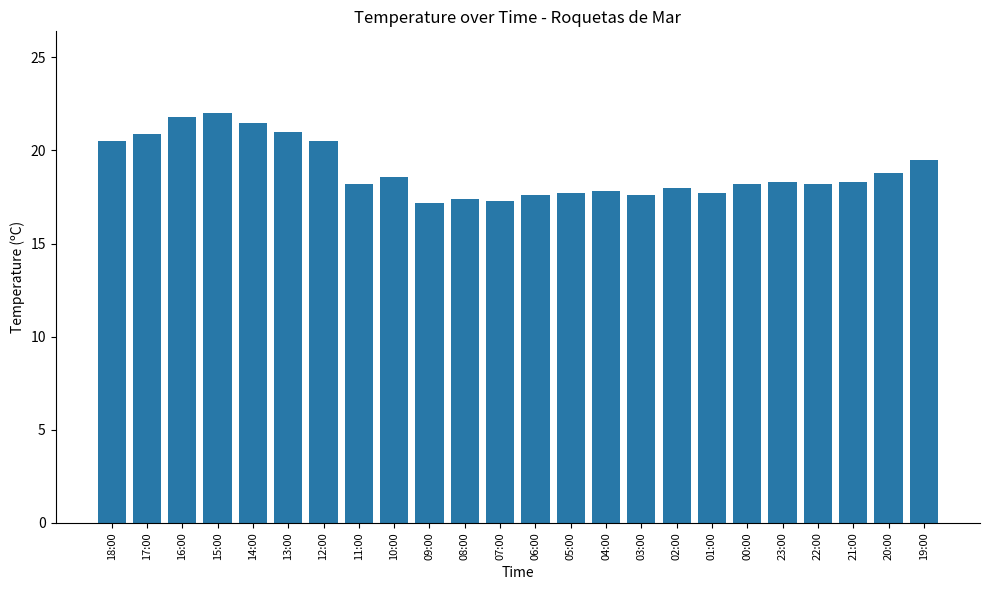

What is the greatest value displayed?

22.0